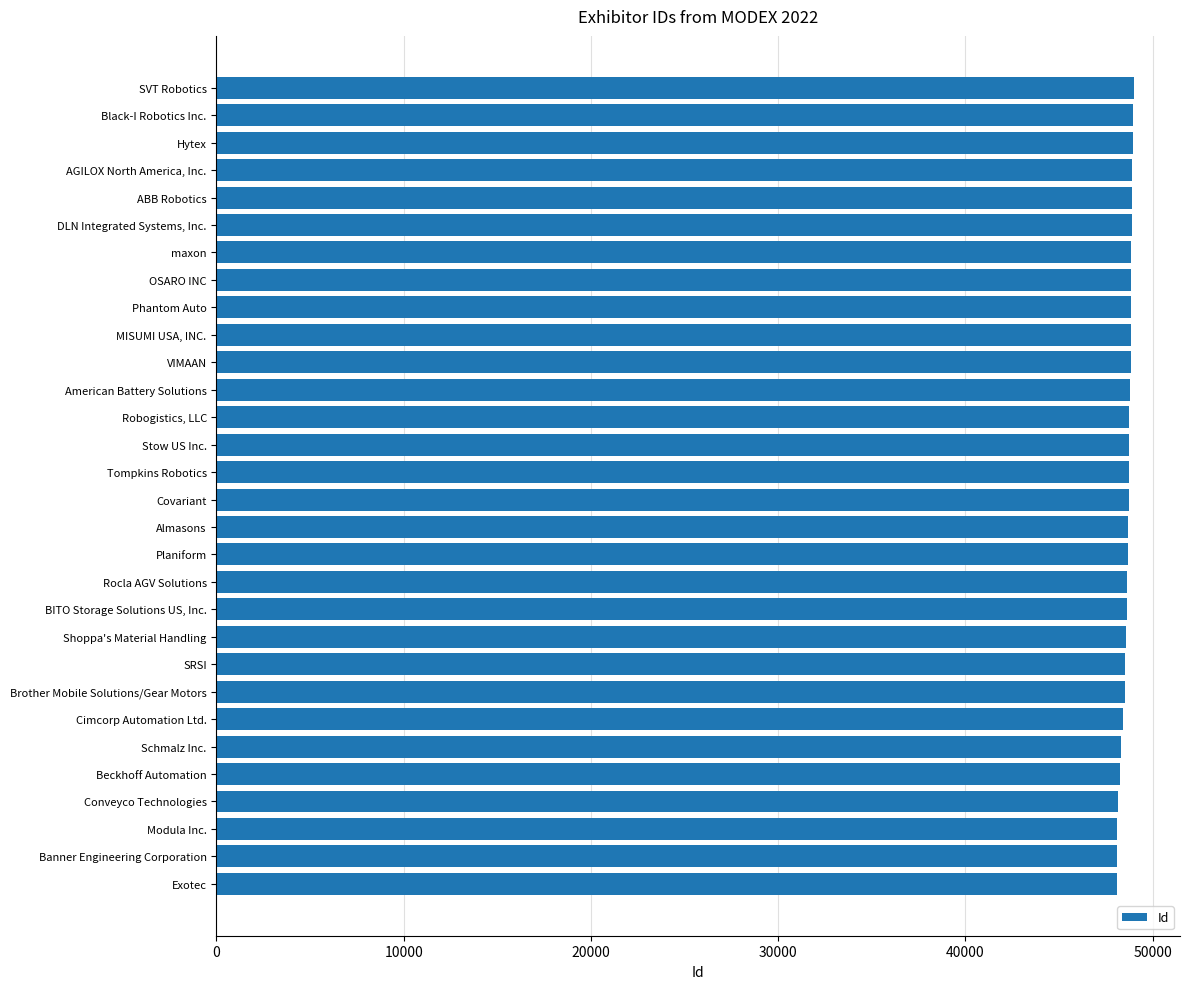

What is the sum of all values?

1459450